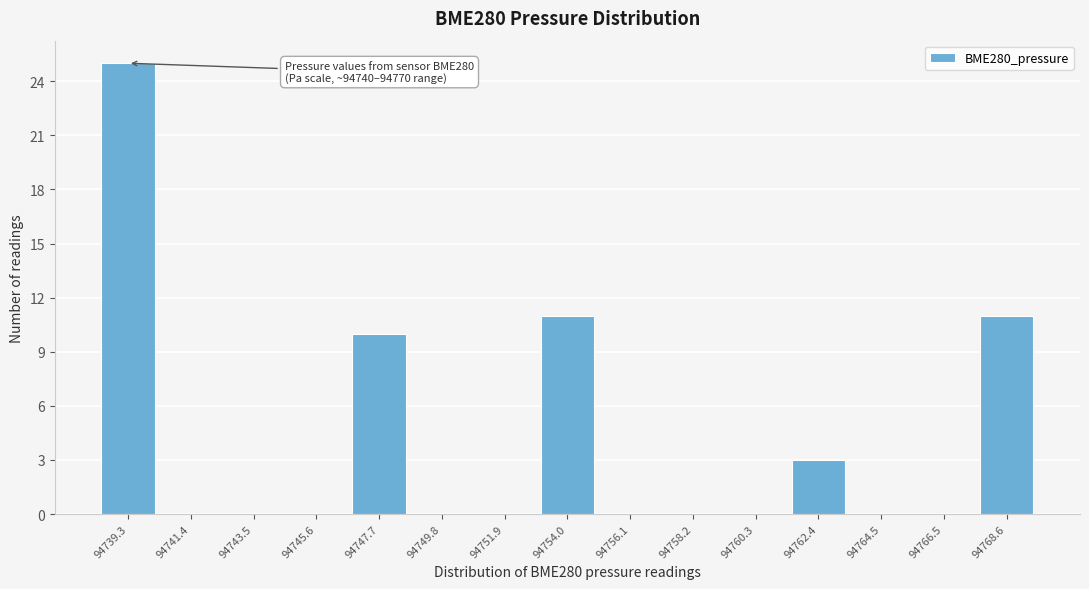

Reading left to right, list all the values displayed in this chart.

94739.3=25	94741.4=0	94743.5=0	94745.6=0	94747.7=10	94749.8=0	94751.9=0	94754.0=11	94756.1=0	94758.2=0	94760.3=0	94762.4=3	94764.5=0	94766.5=0	94768.6=11